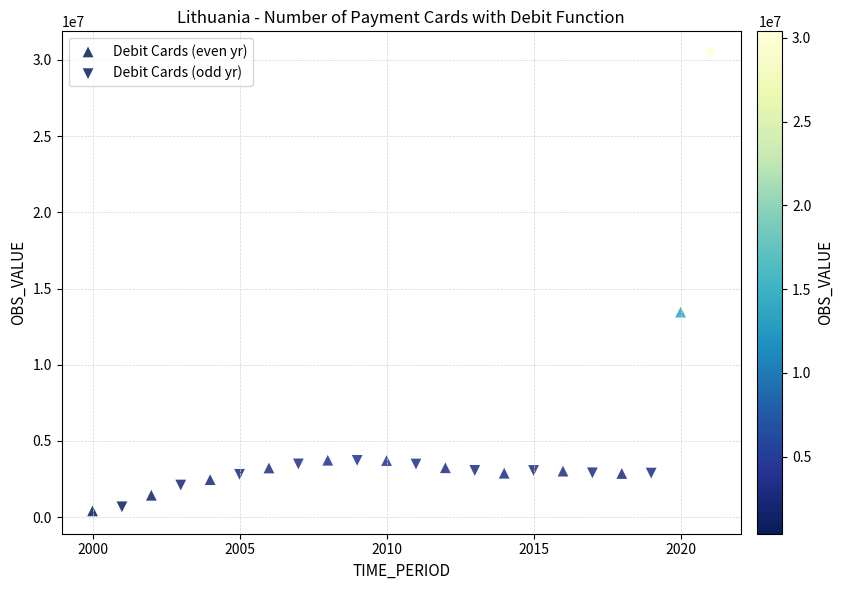

What are all the series names shown in the legend?

Debit Cards (even yr), Debit Cards (odd yr)